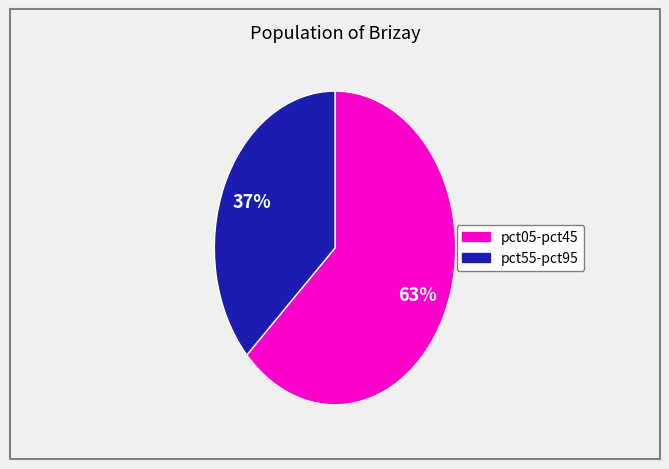

To the nearest percent, what is the difference between the largest and smallest slice percentages?

26%